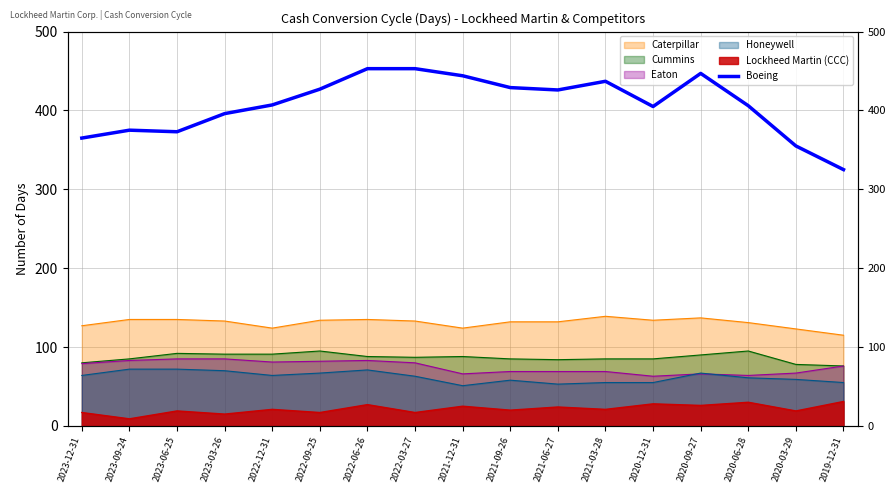

Where is the first local minimum?

2023-06-25